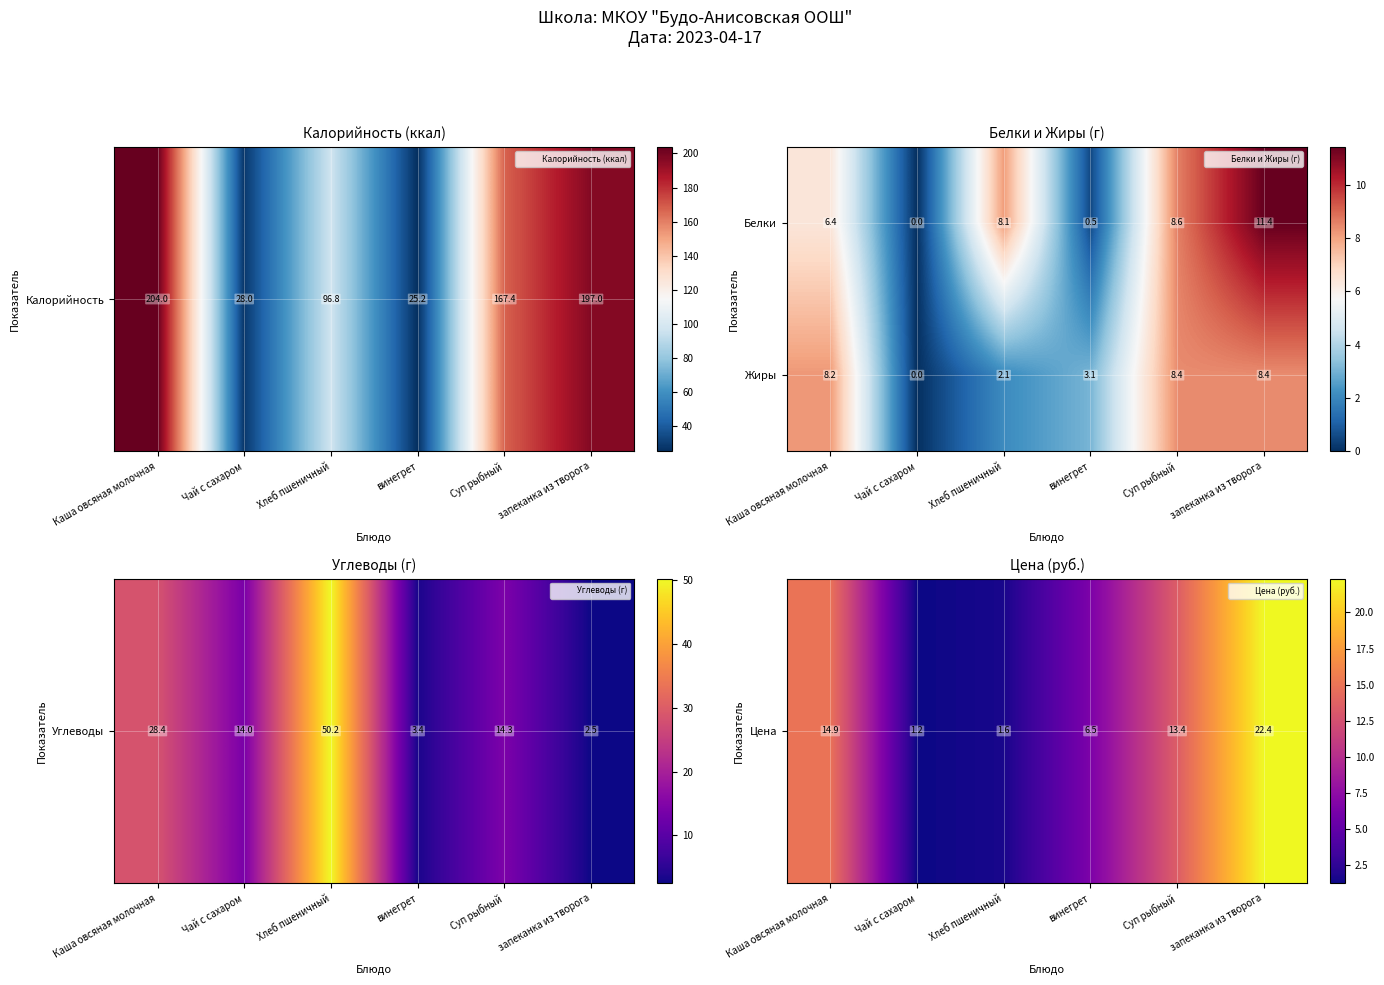

At which category is the sum across all series the highest?

запеканка из творога